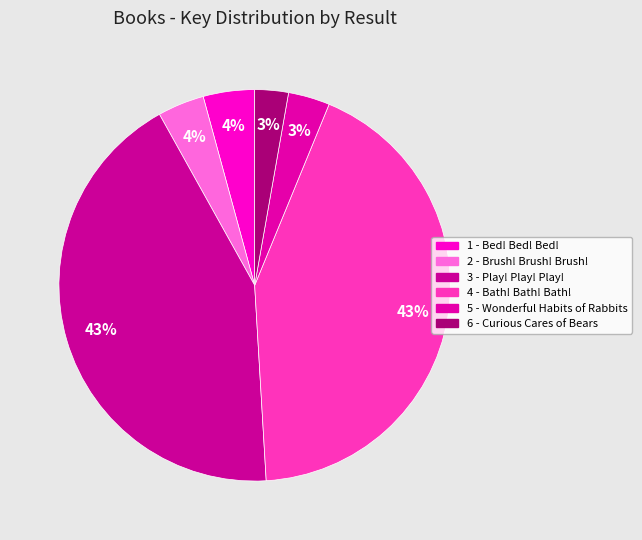

Is it true that 3 - Play! Play! Play! is 43% of the pie?

True